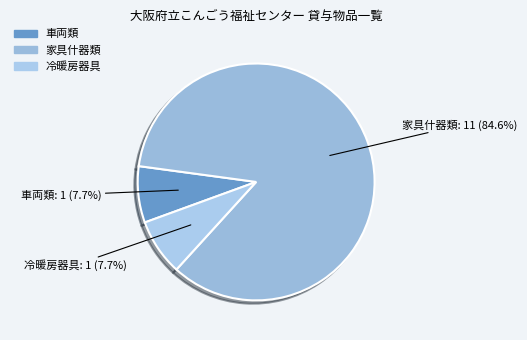

True or false: 冷暖房器具 accounts for 8% of the total.

True